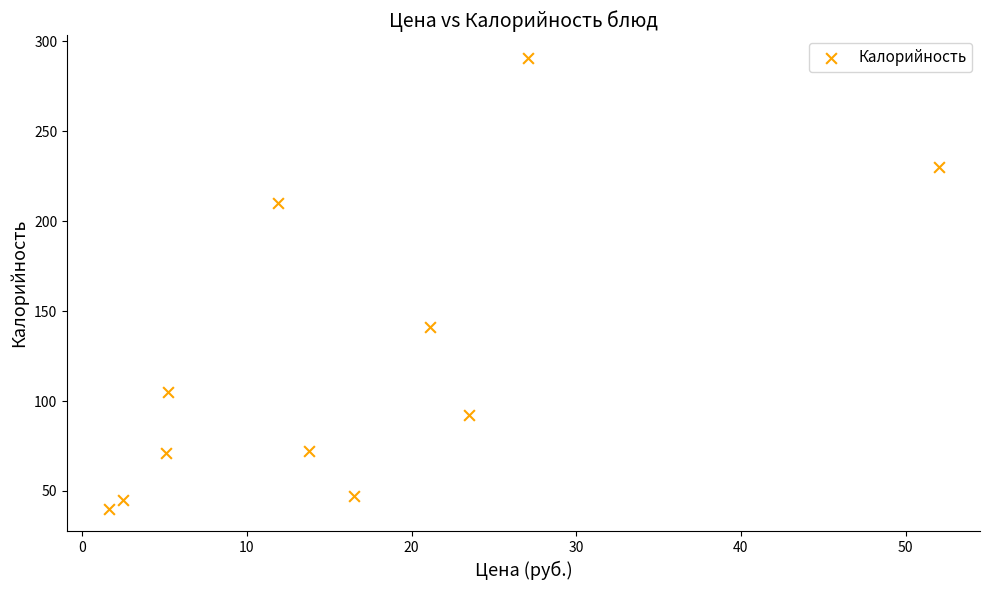

What is the average Y value?

122